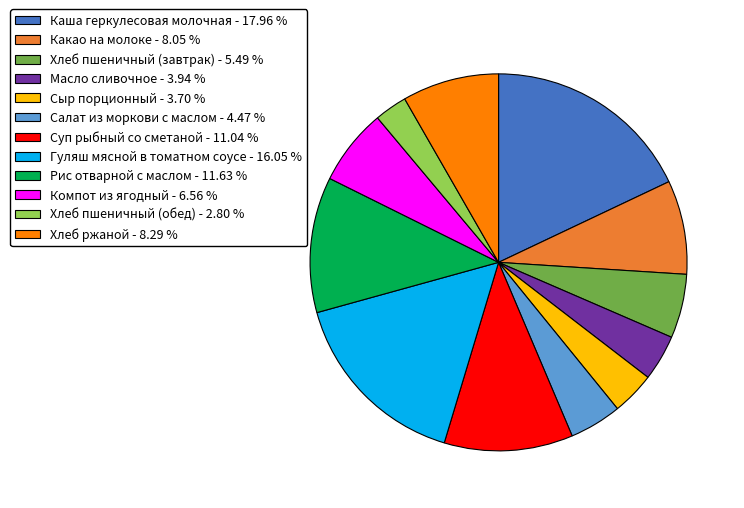

Is the sum of Суп рыбный со сметаной - 11.04 % and Какао на молоке - 8.05 % greater than half?

No